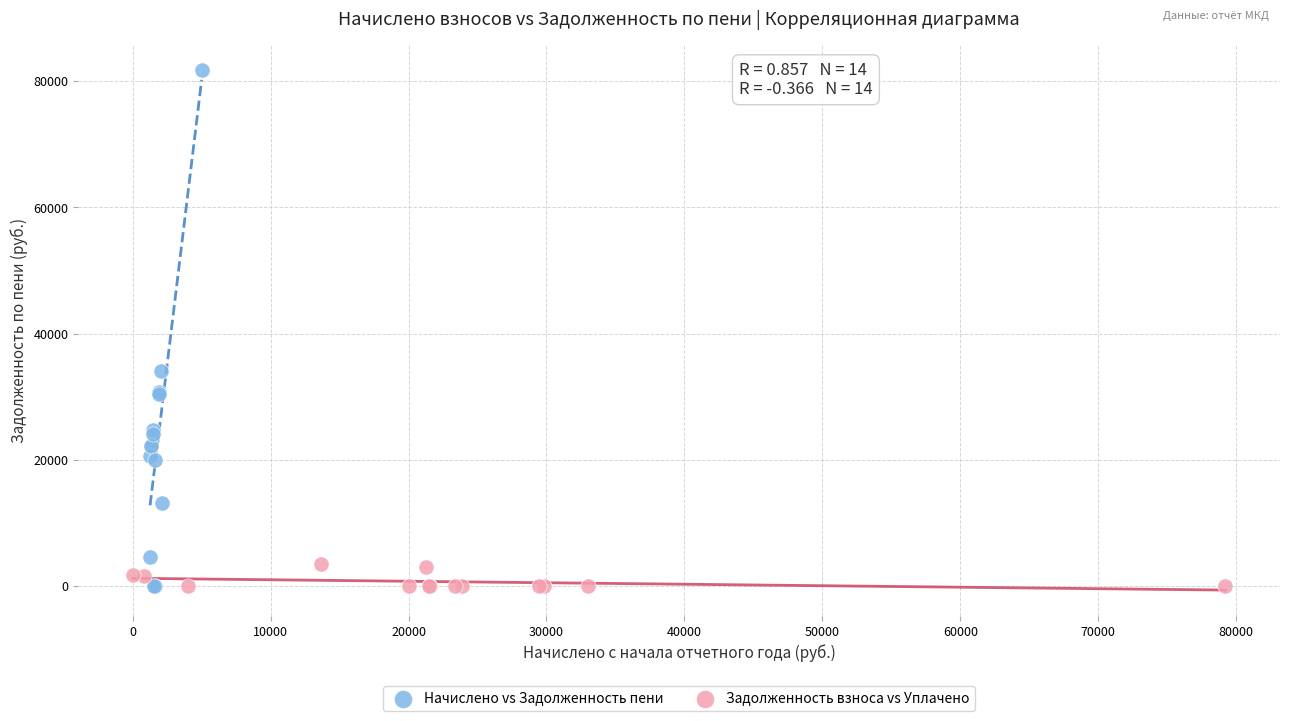

Which series has the widest spread of Y values?

Начислено vs Задолженность пени